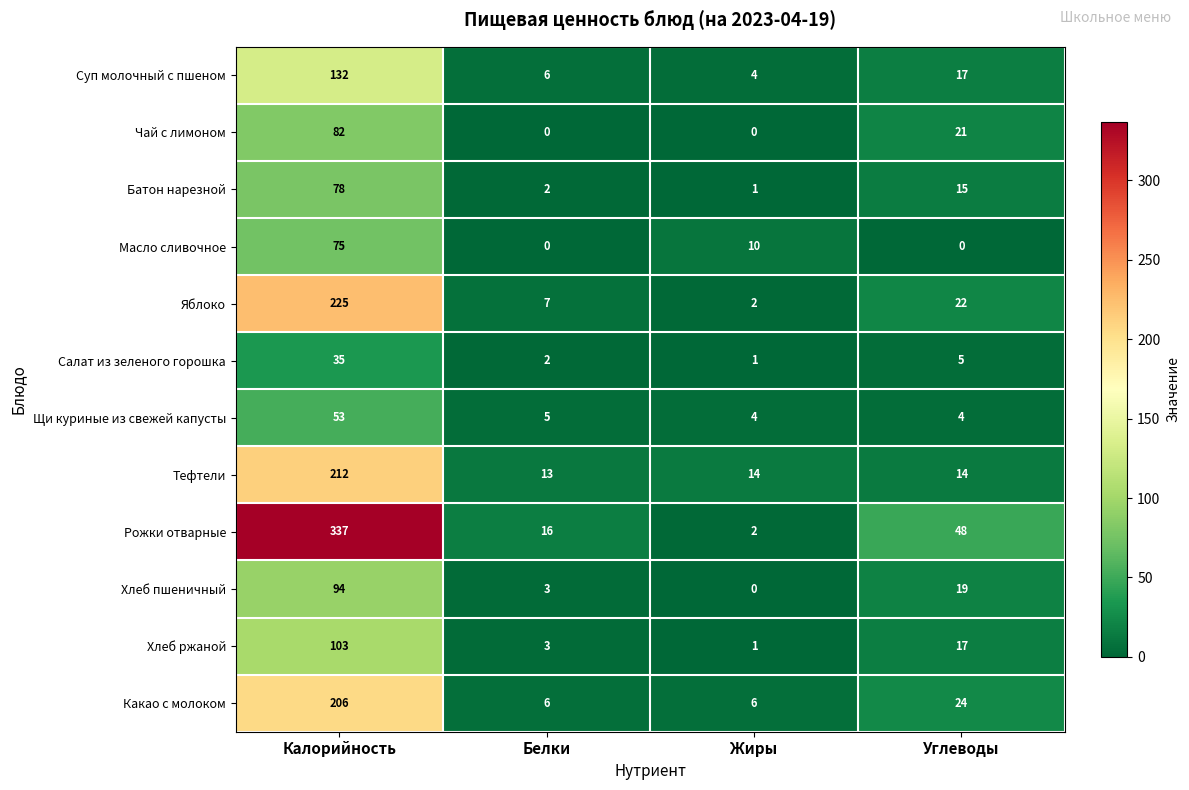

Which series changed the most between Калорийность and Углеводы?

Рожки отварные